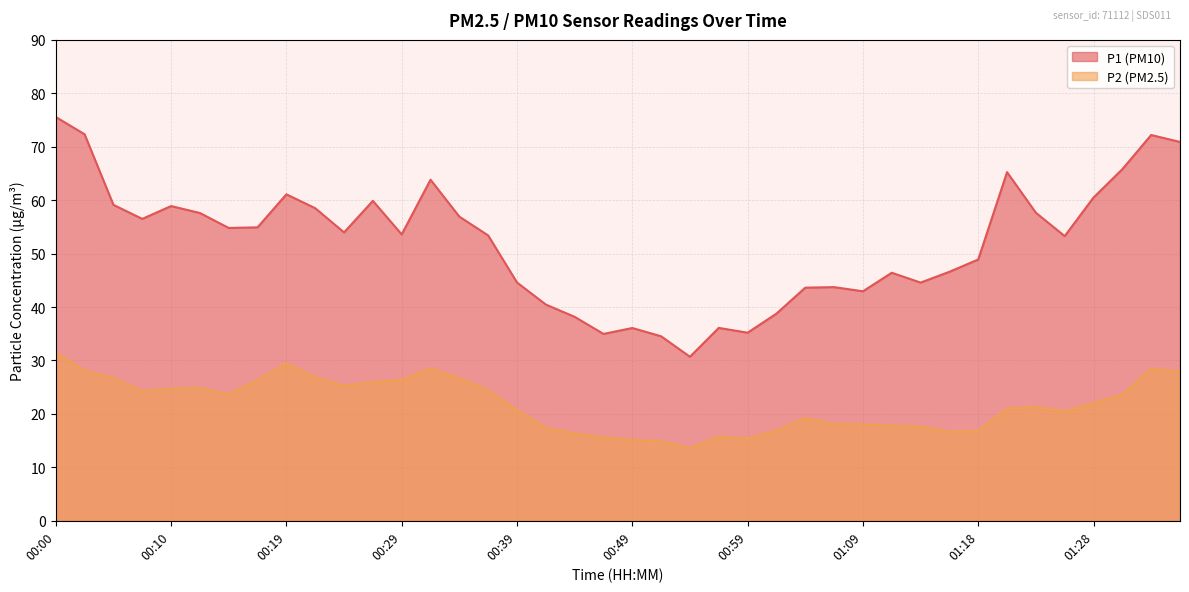

Reading left to right, list all the values displayed in this chart.

P1: 00:00=75.6	00:02=72.3	00:05=59.1	00:07=56.5	00:10=58.9	00:12=57.6	00:15=54.8	00:17=54.9	00:19=61.1	00:22=58.5	00:24=54.0	00:27=59.9	00:29=53.6	00:32=63.8	00:34=56.9	00:36=53.4	00:39=44.6	00:41=40.5	00:44=38.2	00:46=35.0	00:49=36.1	00:51=34.5	00:54=30.7	00:56=36.1	00:59=35.2	01:01=38.8	01:03=43.6	01:06=43.7	01:09=43.0	01:11=46.4	01:13=44.6	01:16=46.6	01:18=48.9	01:21=65.2	01:23=57.6	01:26=53.3	01:28=60.5	01:31=65.8	01:33=72.2	01:36=70.9
P2: 00:00=31.5	00:02=28.1	00:05=26.7	00:07=24.3	00:10=24.7	00:12=24.8	00:15=23.7	00:17=26.3	00:19=29.5	00:22=26.9	00:24=25.3	00:27=26.0	00:29=26.4	00:32=28.5	00:34=26.7	00:36=24.4	00:39=20.7	00:41=17.4	00:44=16.4	00:46=15.7	00:49=15.1	00:51=14.9	00:54=13.6	00:56=15.7	00:59=15.4	01:01=16.9	01:03=19.2	01:06=18.1	01:09=18.1	01:11=17.8	01:13=17.6	01:16=16.7	01:18=16.8	01:21=21.0	01:23=21.3	01:26=20.5	01:28=22.1	01:31=23.6	01:33=28.5	01:36=27.9